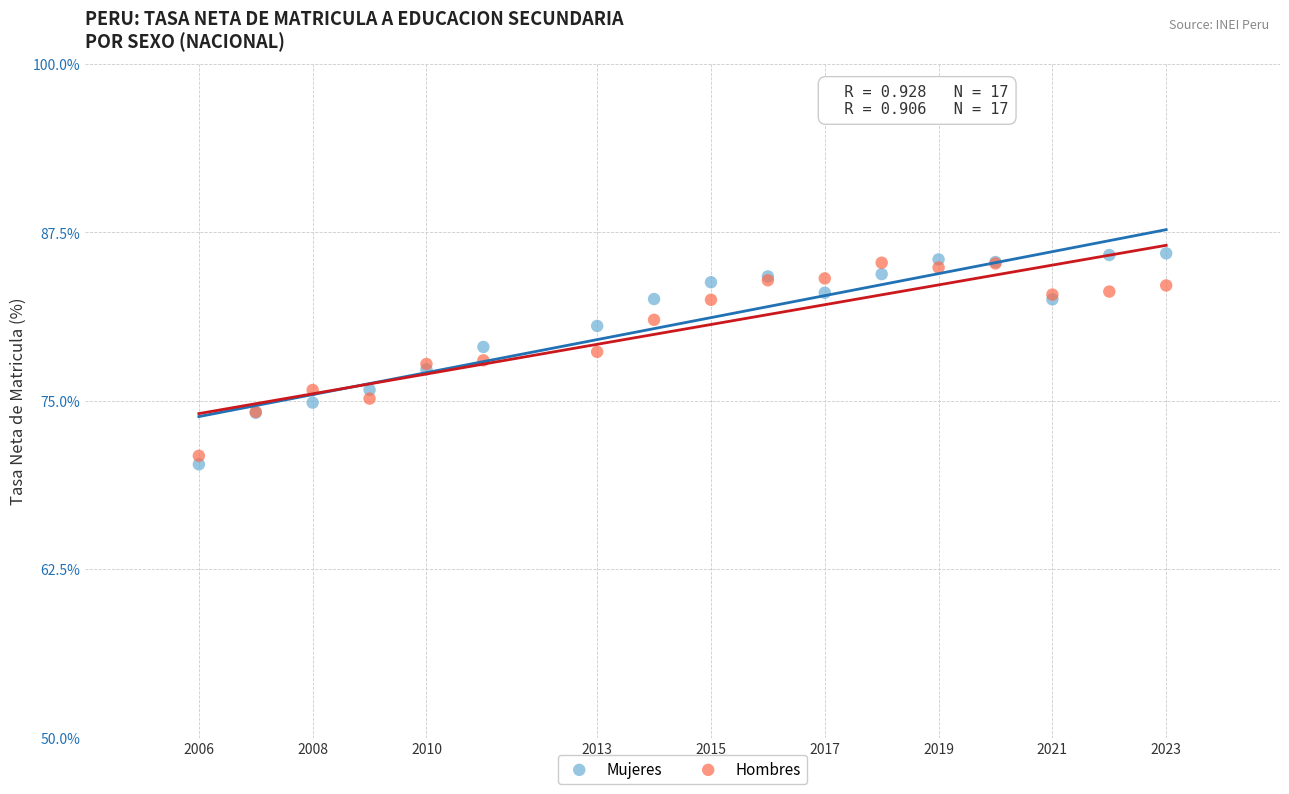

Which series has the largest Y range (max minus min)?

Mujeres